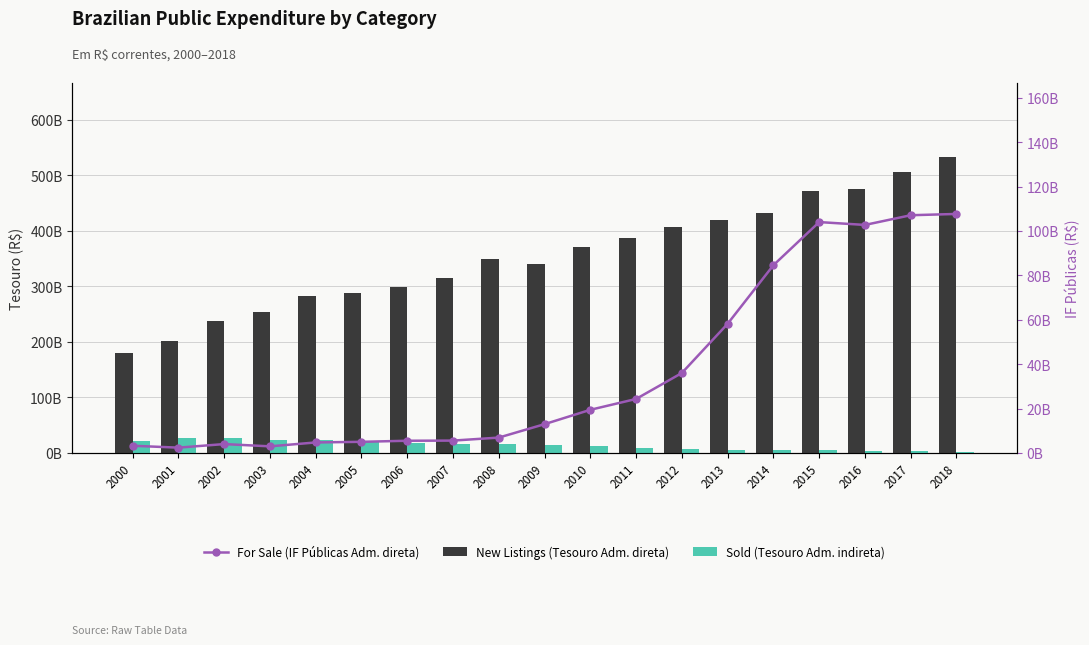

Which category has the lowest value in the For Sale (IF Públicas Adm. direta) series?

2001